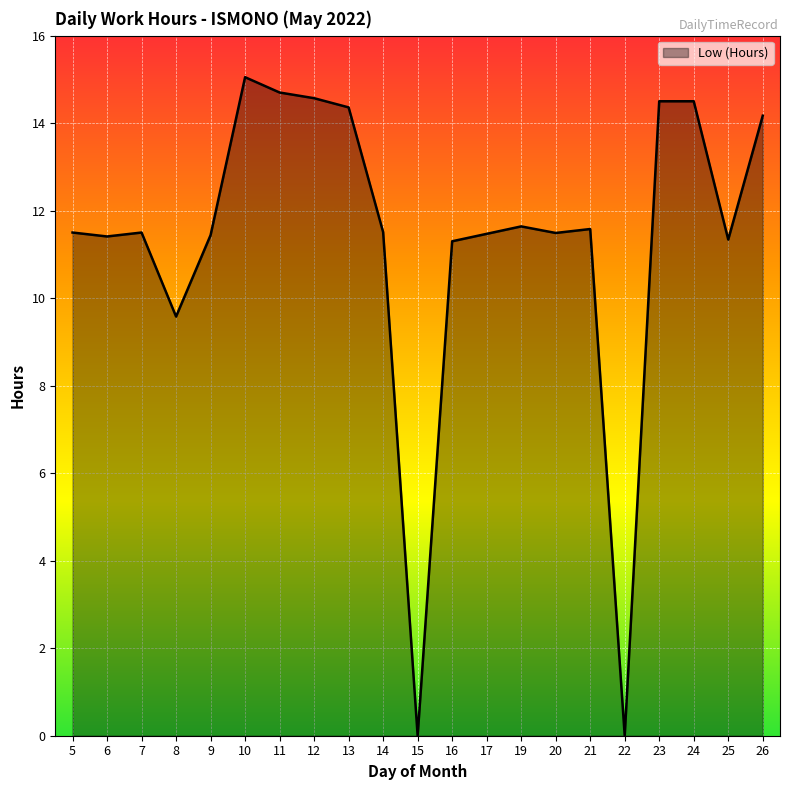

The chart shows a value of 22.7 at 24. True or false?

False